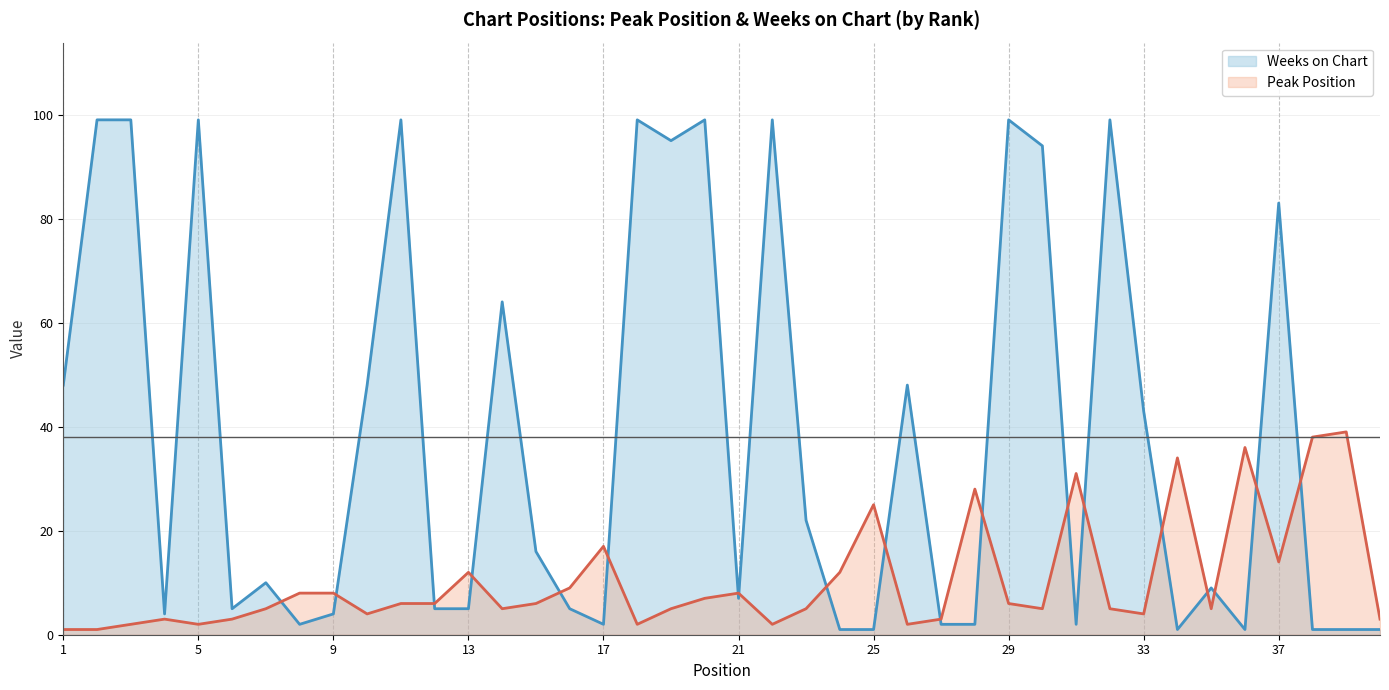

Reading left to right, what are all the values shown in this chart?

Peak Position: 1	1	2	3	2	3	5	8	8	4	6	6	12	5	6	9	17	2	5	7	8	2	5	12	25	2	3	28	6	5	31	5	4	34	5	36	14	38	39	3
Weeks on Chart: 48	99	99	4	99	5	10	2	4	48	99	5	5	64	16	5	2	99	95	99	7	99	22	1	1	48	2	2	99	94	2	99	43	1	9	1	83	1	1	1